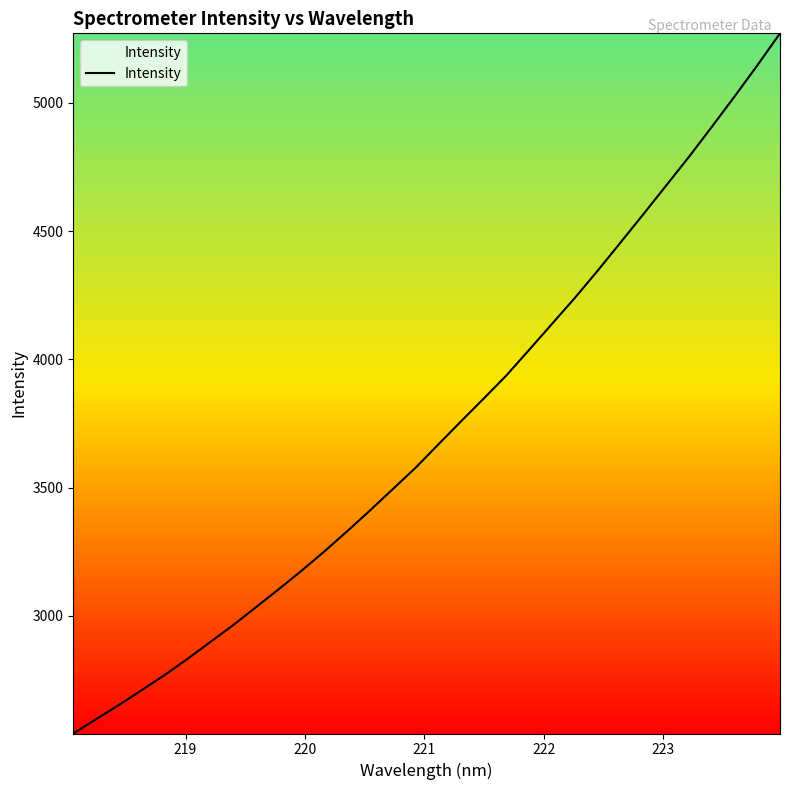

What is the difference between the maximum and minimum values?

2729.2